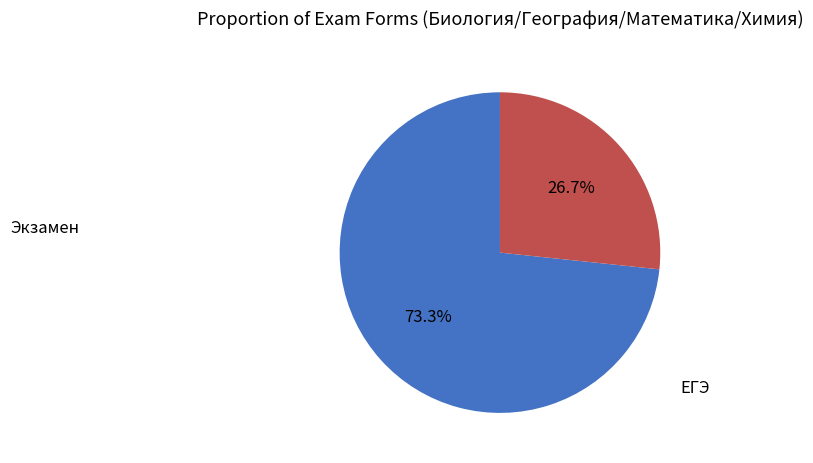

Is there a majority slice in this chart?

Yes